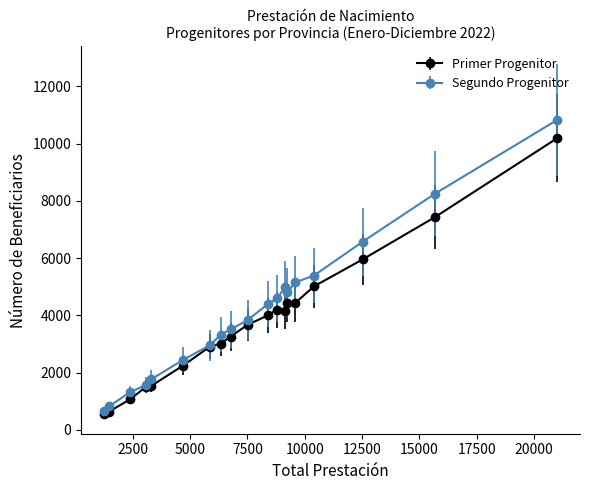

What is the value of the Segundo Progenitor point at the 15th from the left?

5154